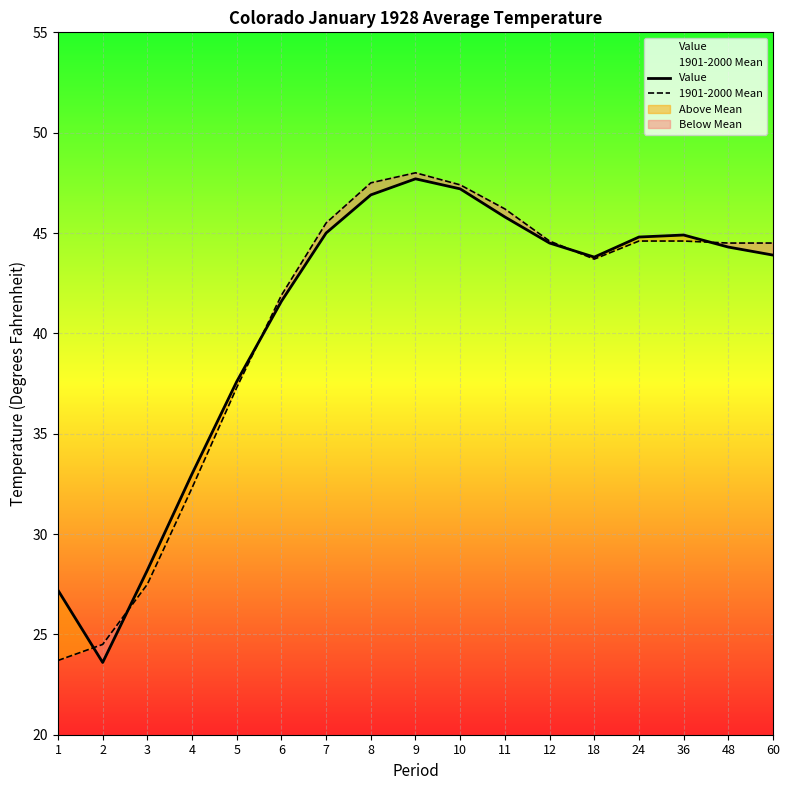

How many categories are shown in the chart?

17